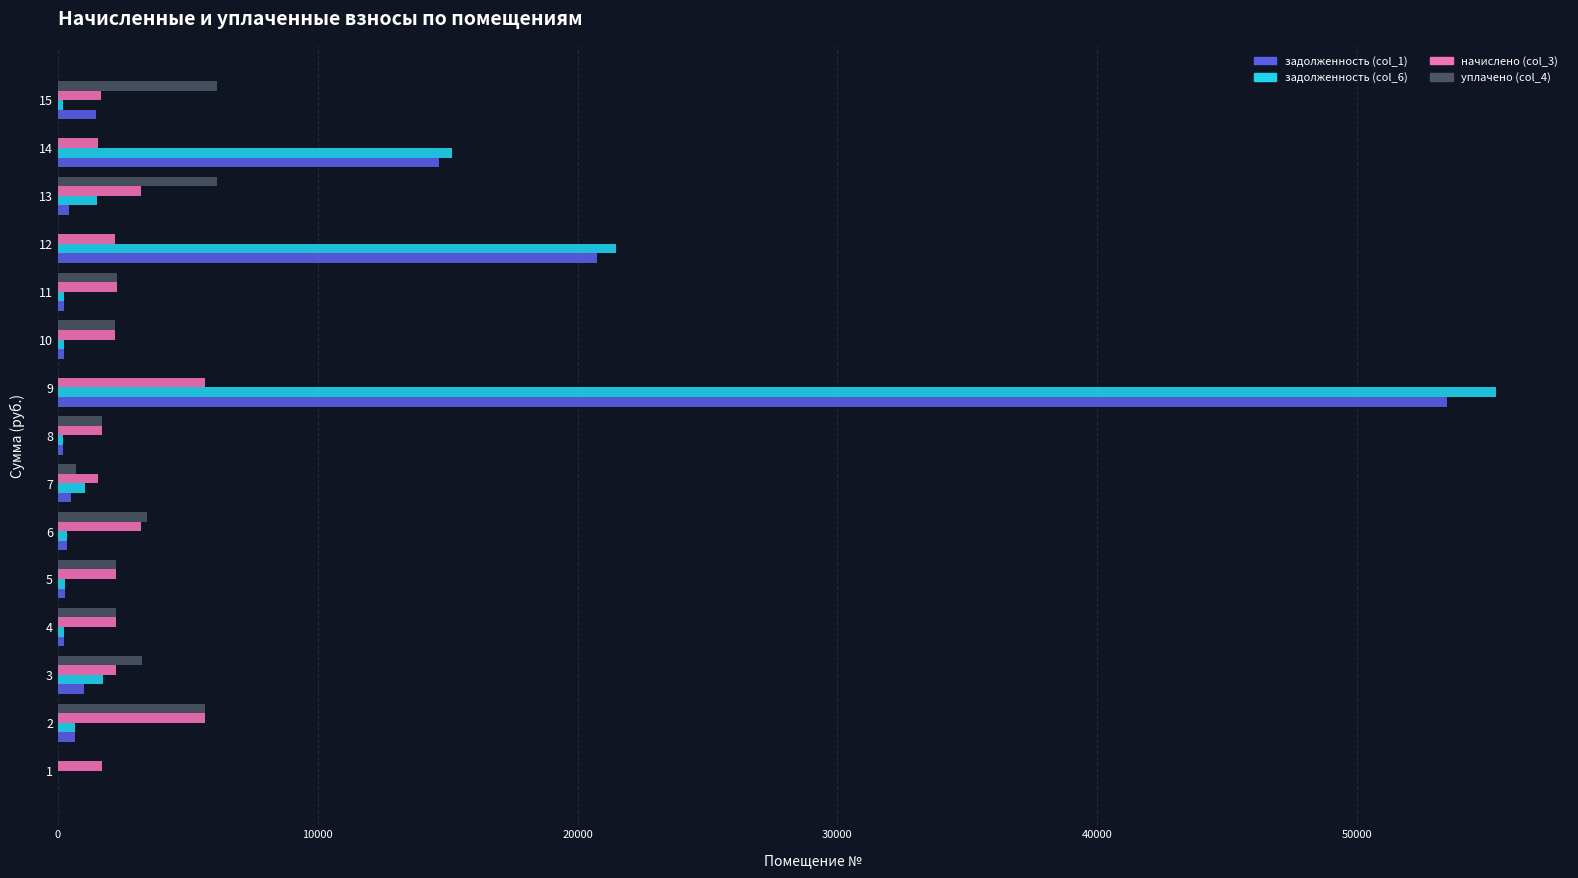

True or false: задолженность (col_6) has a value of 245.9 at 14.

False